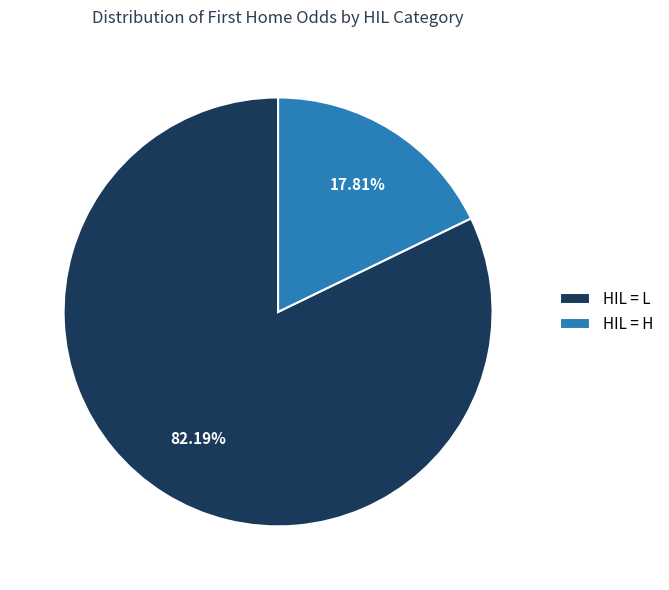

Which slice is the largest?

HIL = L